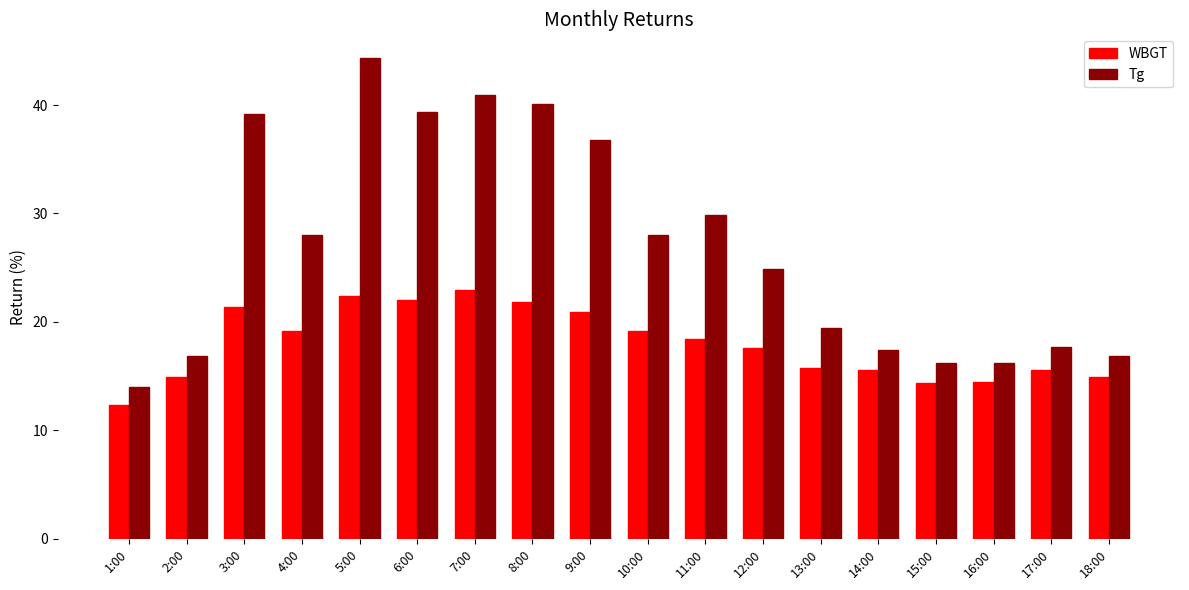

Read the WBGT value at 17:00.

15.6